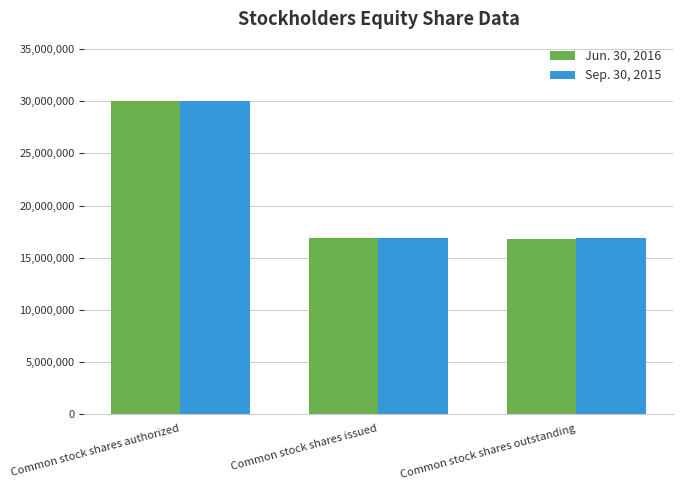

What is the minimum value for Sep. 30, 2015?

16903014